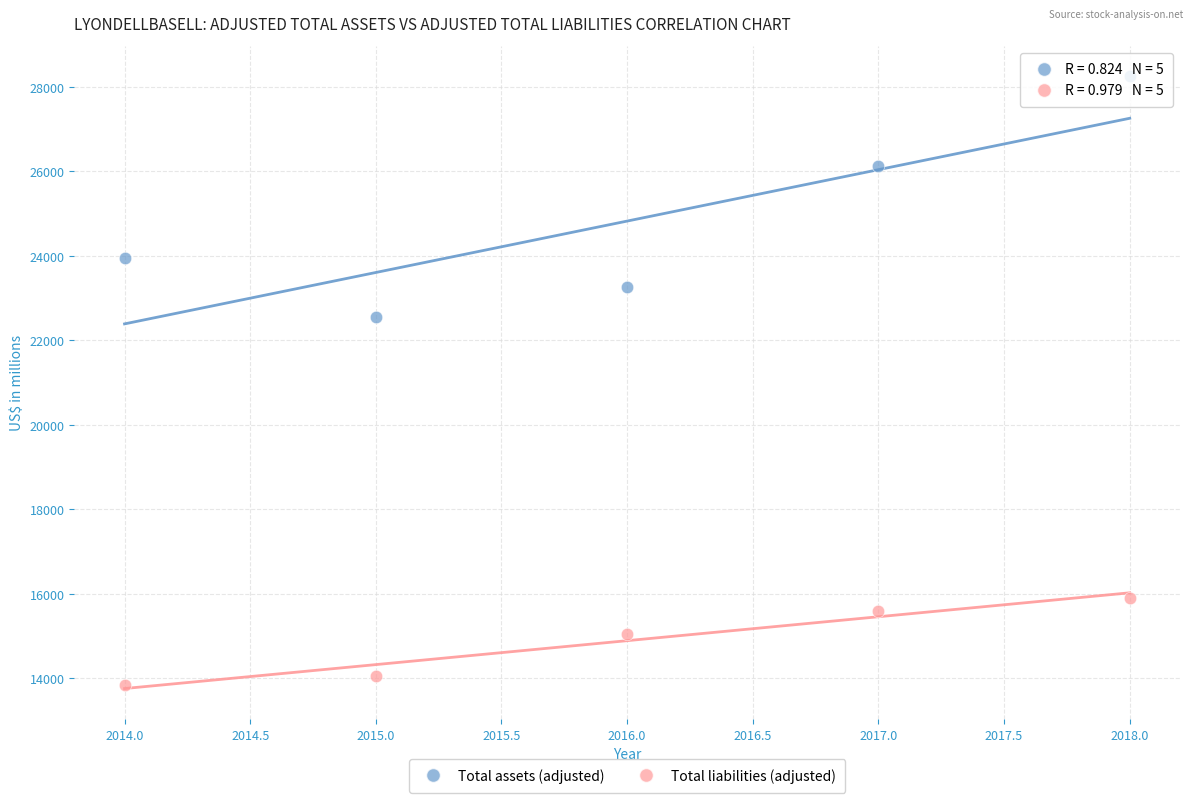

In the Total assets (adjusted) series, what Y value is closest to 25399?

26116